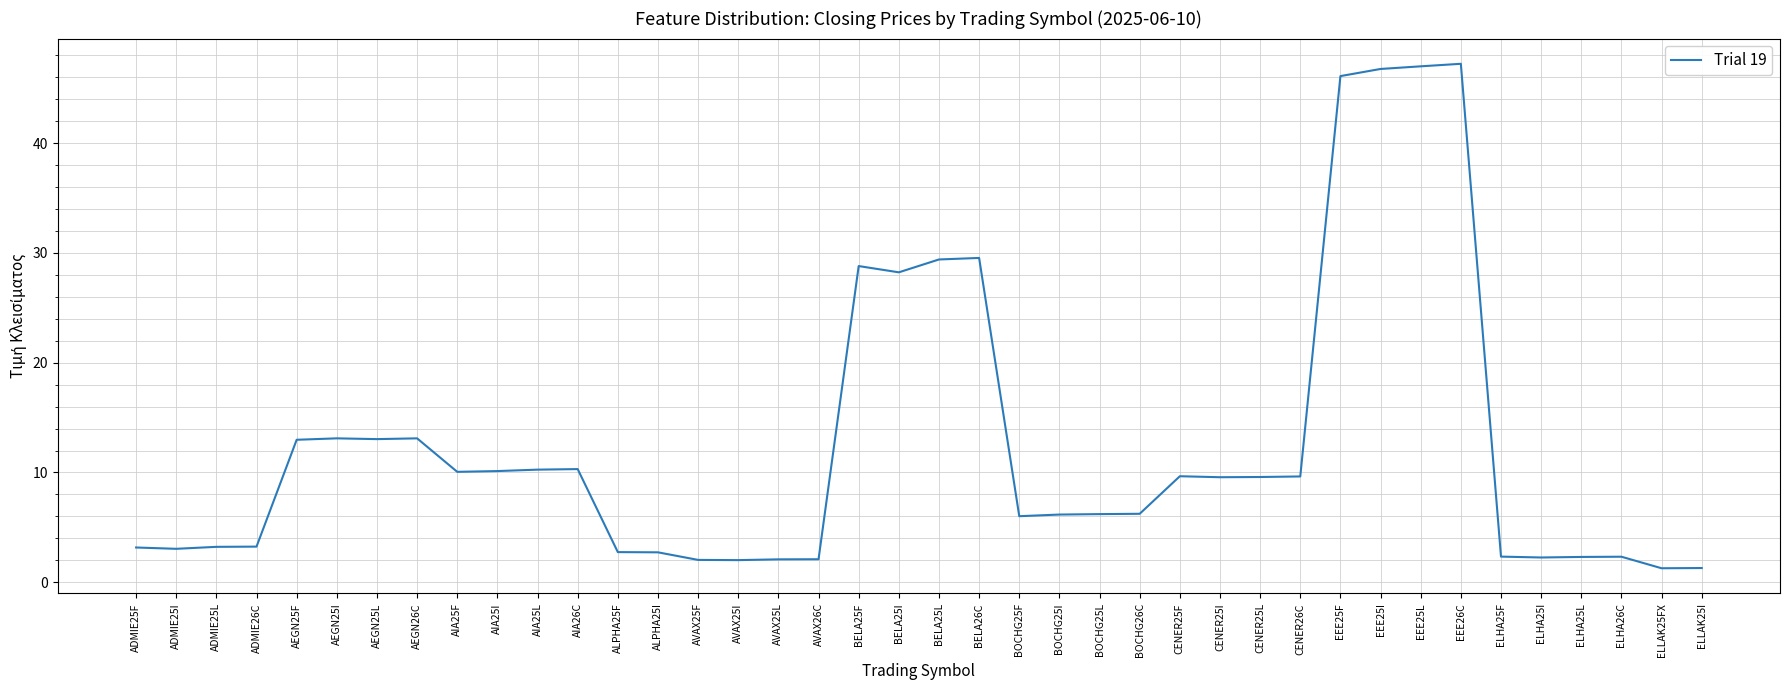

What is the greatest value displayed?

47.2